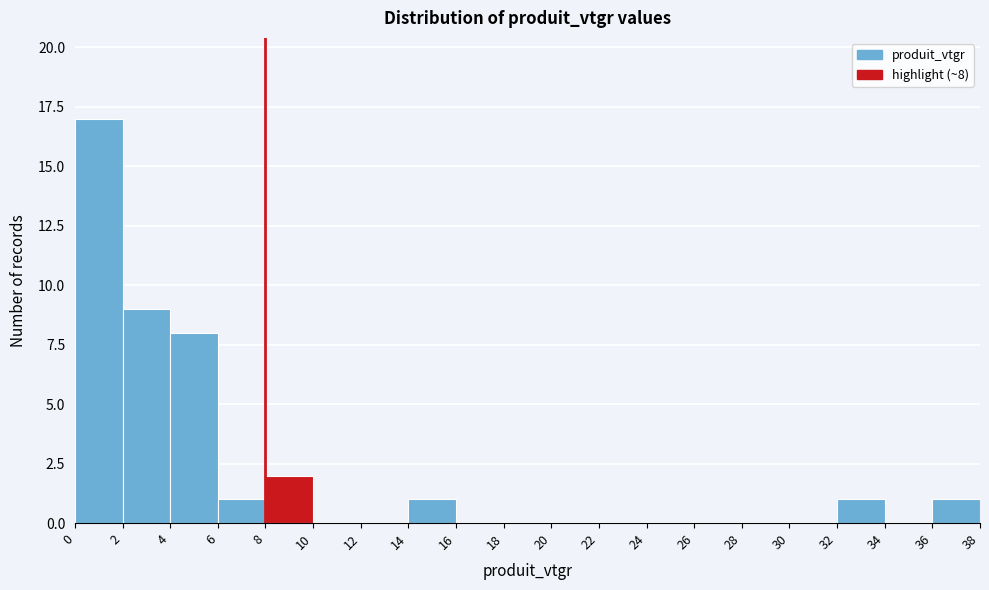

Over which range of the x-axis is the bar tallest?

0 to 2